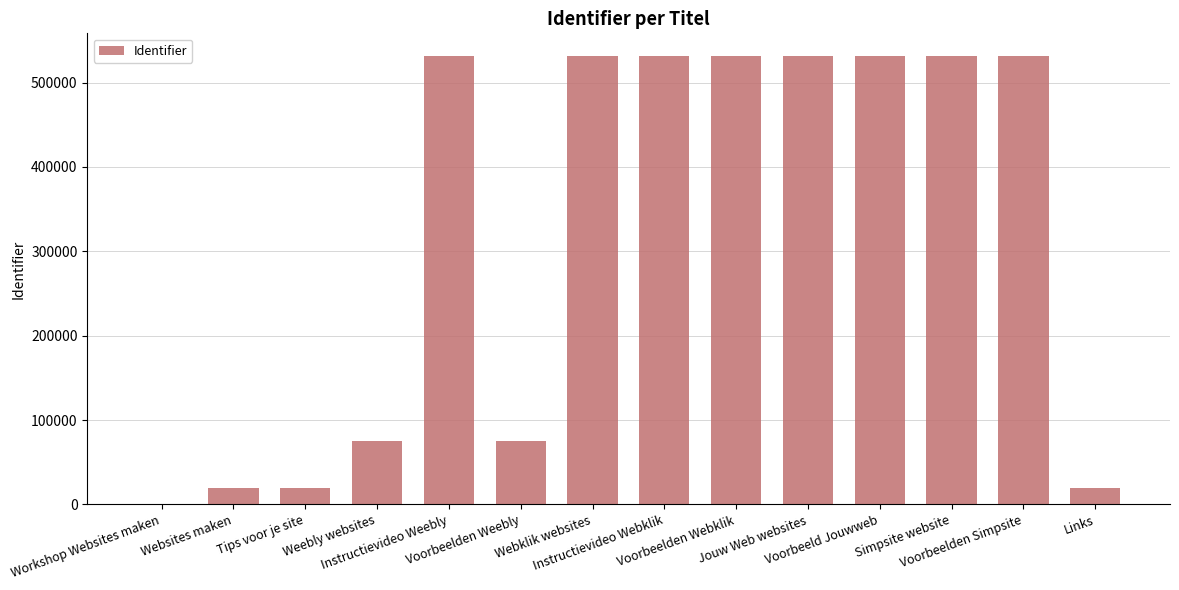

What is the greatest value displayed?

531746